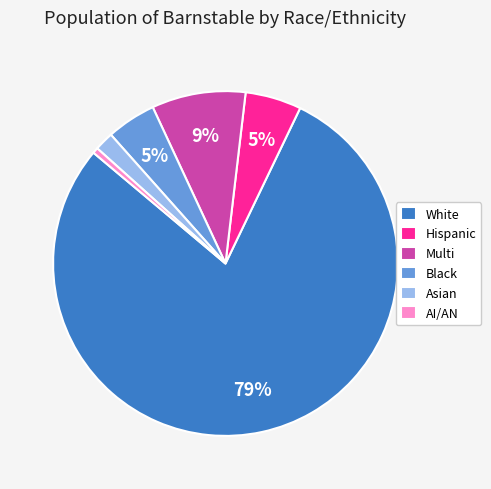

Is the sum of Hispanic and White greater than half?

Yes